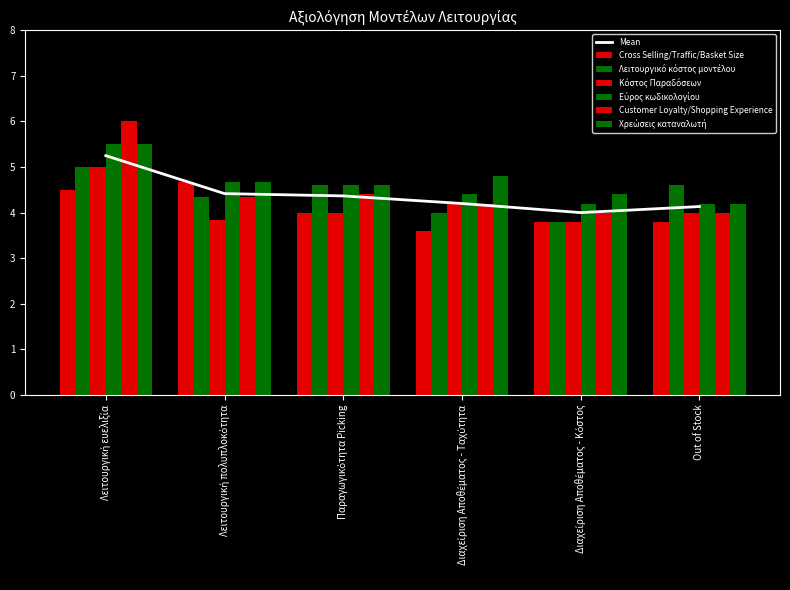

True or false: Λειτουργικό κόστος μοντέλου has a value of 4.6 at Out of Stock.

True